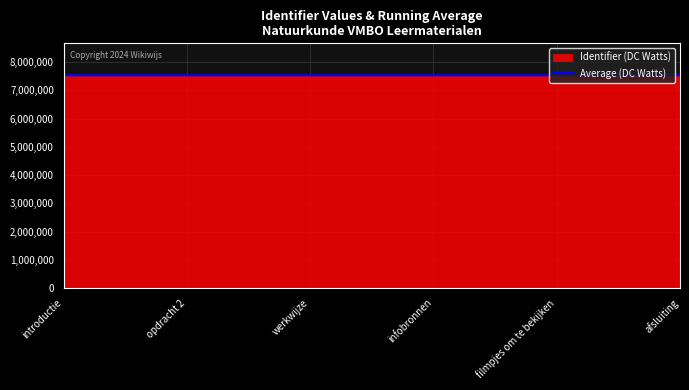

What is the approximate value of Average (DC Watts) at filmpjes om te bekijken?

7537970.2